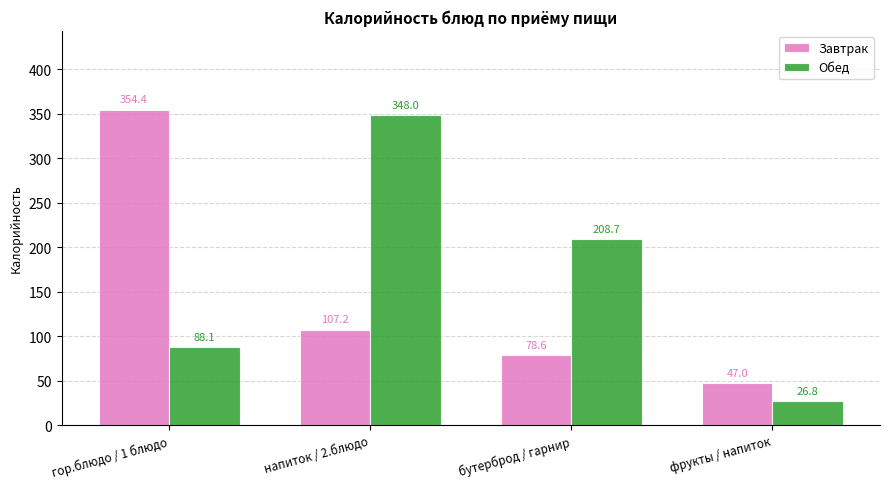

Between гор.блюдо / 1 блюдо and бутерброд / гарнир, which series saw the biggest shift?

Завтрак